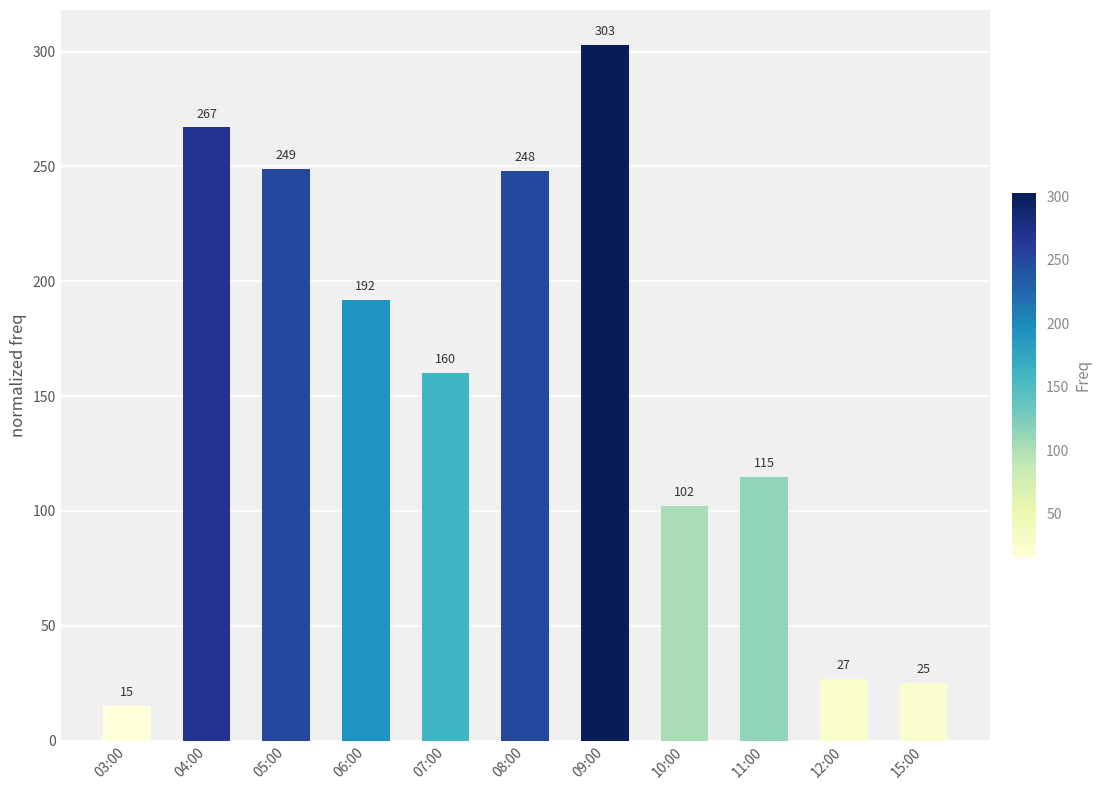

Where is the data nearest to the value 159?

07:00